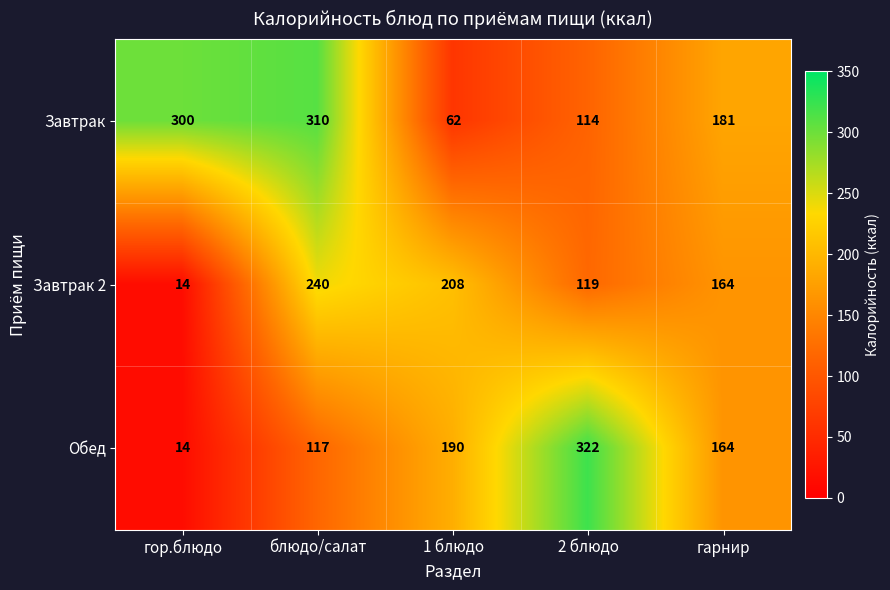

List the series in order of their overall mean, highest first.

Завтрак, Обед, Завтрак 2